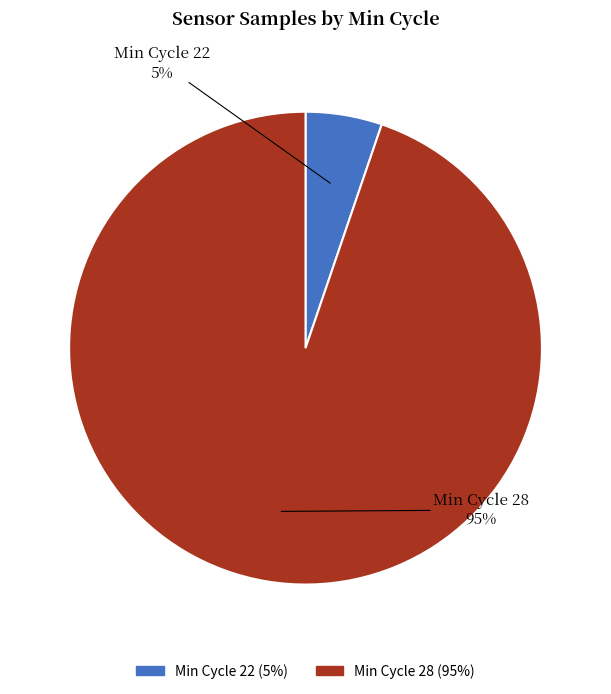

To the nearest percent, what is the difference between the largest and smallest slice percentages?

90%